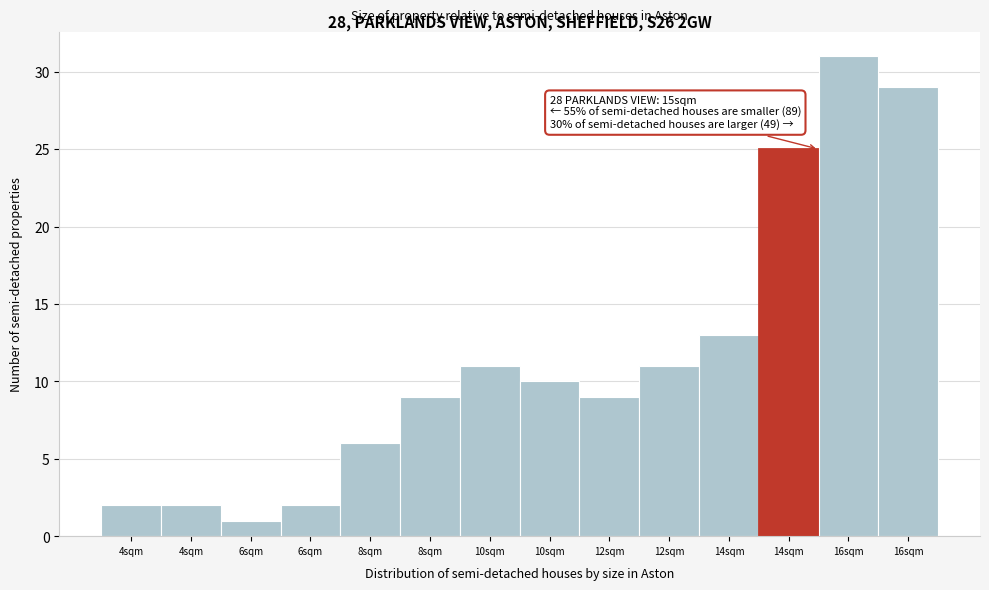

How many data points does each series have?

14